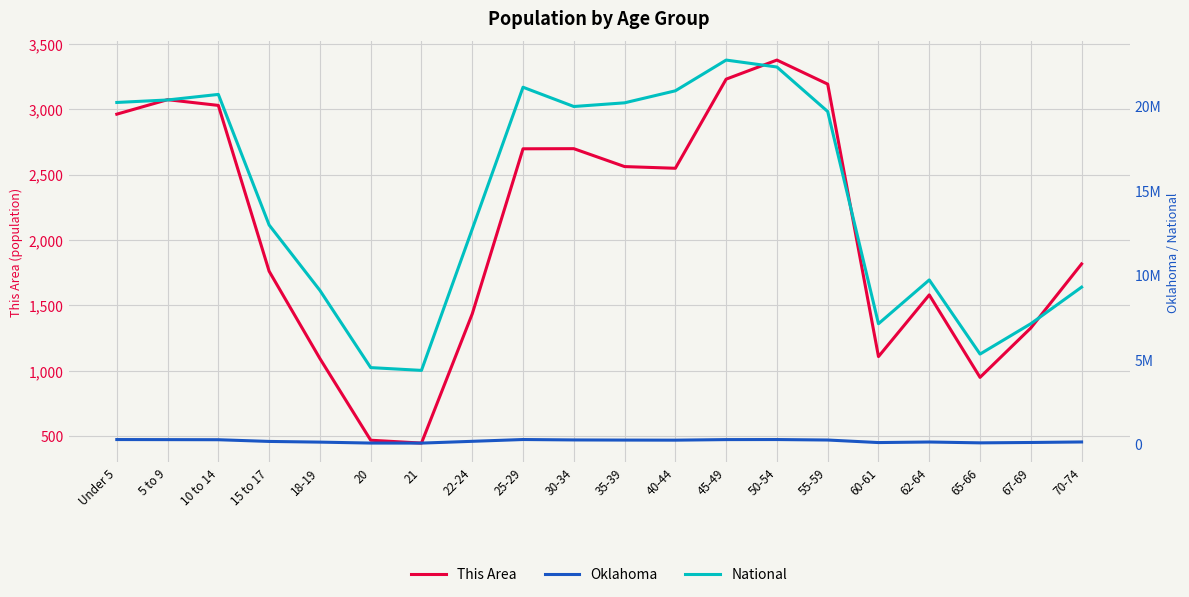

What is the minimum value for National?

4354294